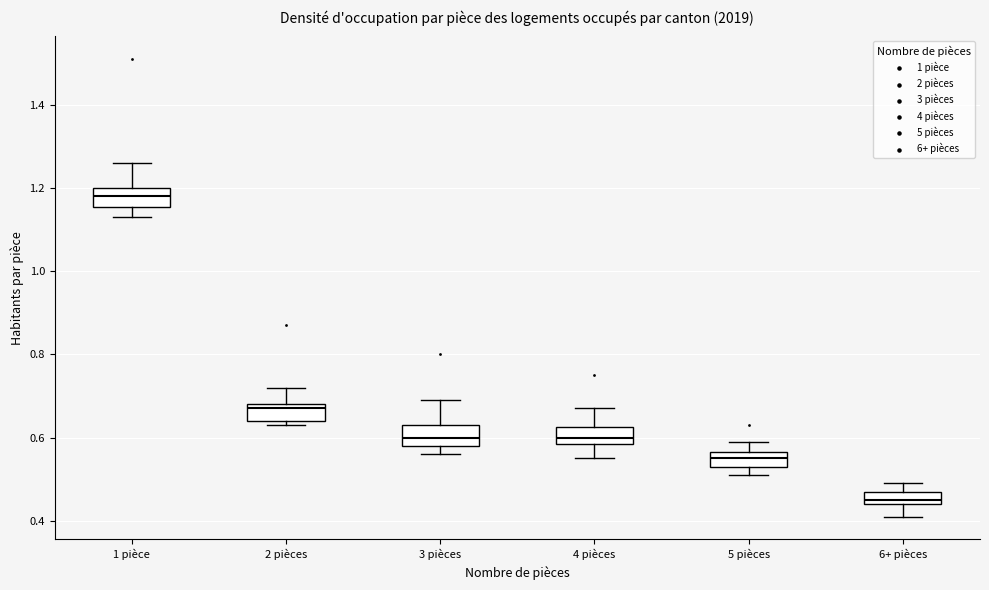

Which box has the highest median line?

1 pièce